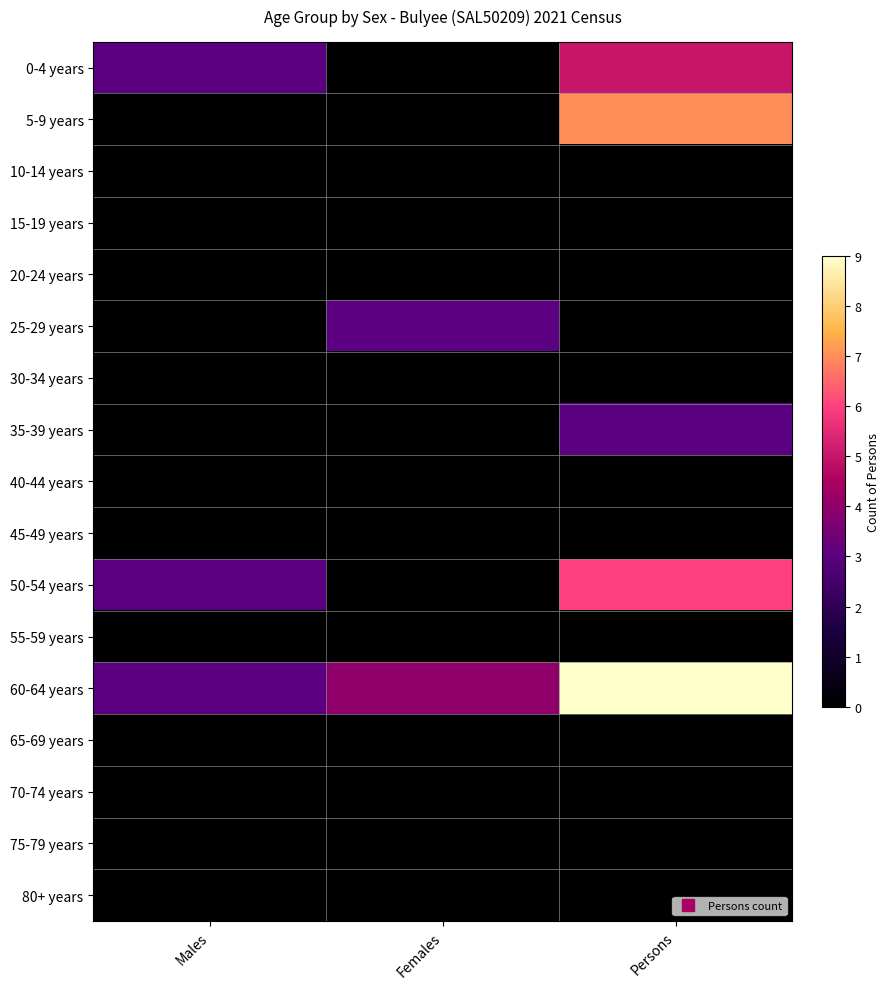

At which category is the sum across all series the highest?

Persons